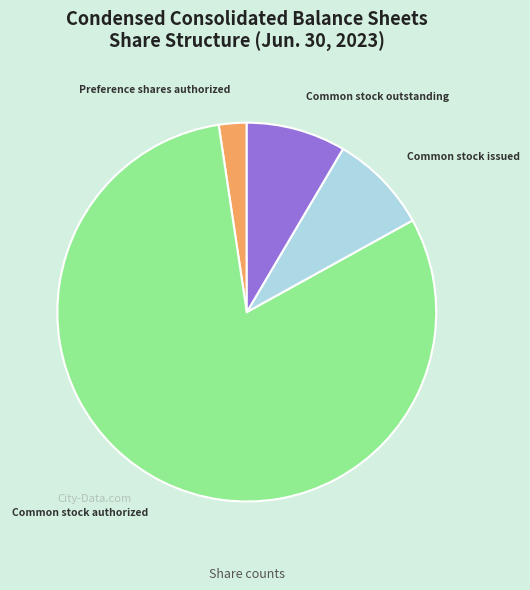

How many segments does this pie chart have?

4